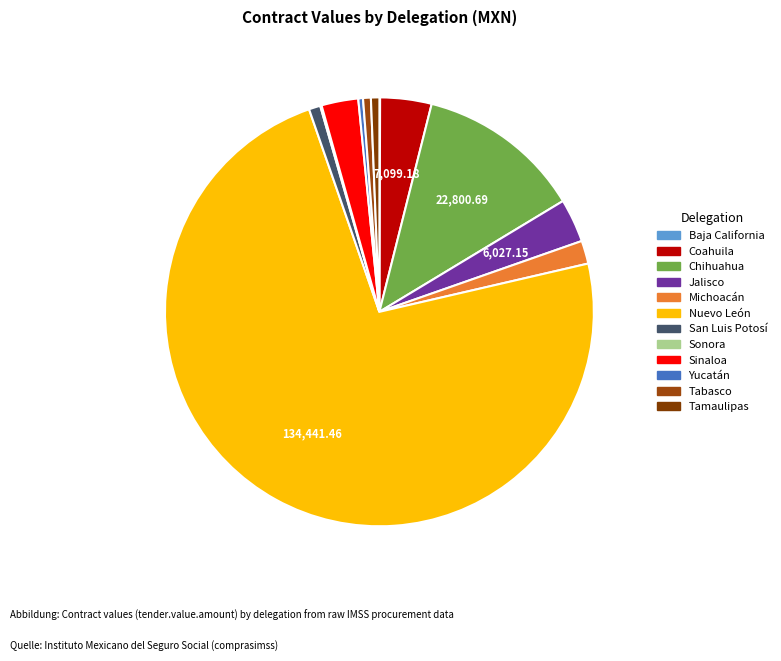

Approximately how many times larger is the value at Jalisco compared to Sinaloa?

1.2